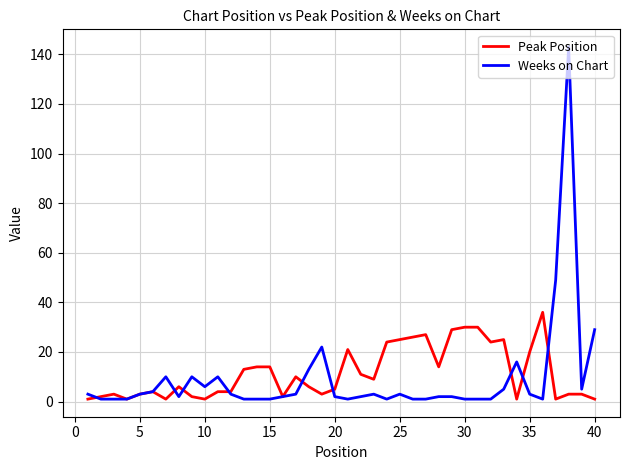

Is this an area chart (filled region under the line)?

No